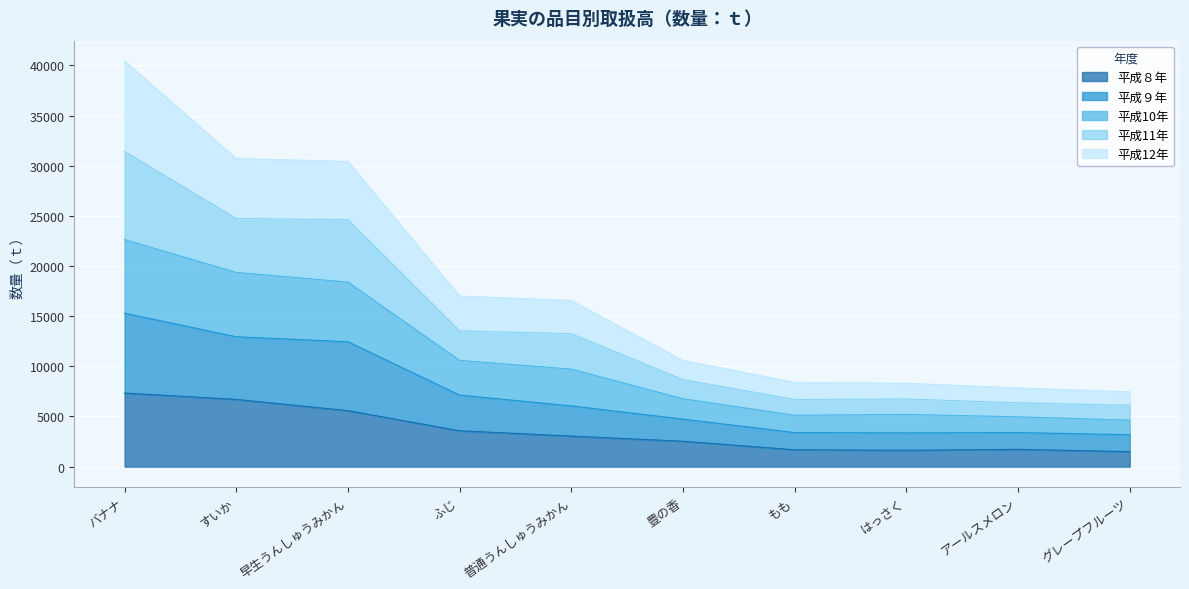

The value of 平成12年 at もも is 2913. True or false?

False